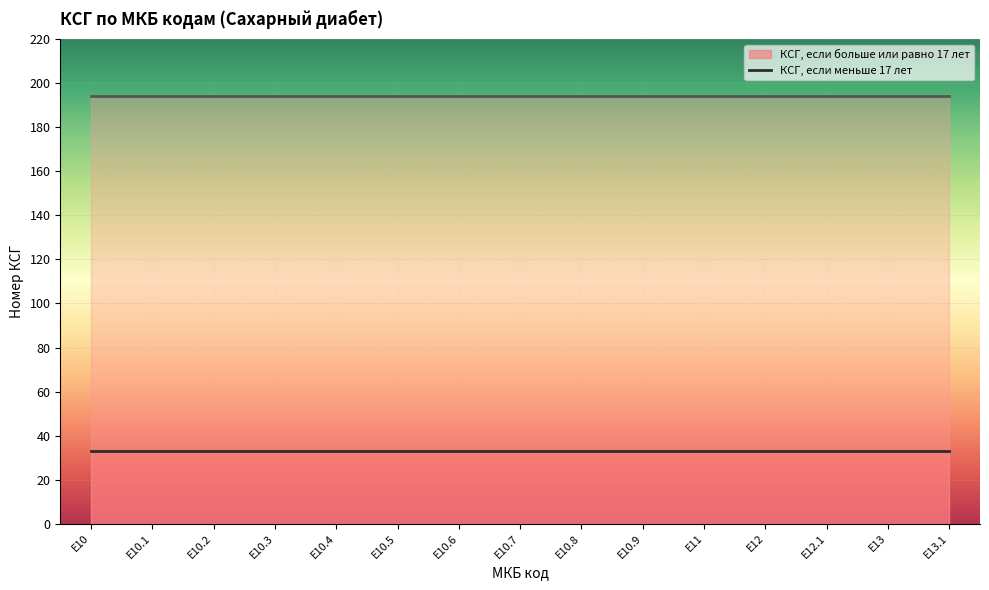

How many distinct data groups are displayed?

2